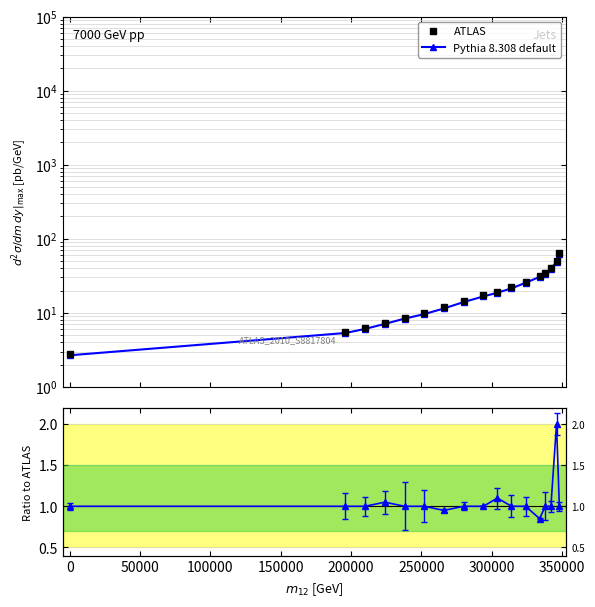

Which has a higher value, 0 or 350000?

350000